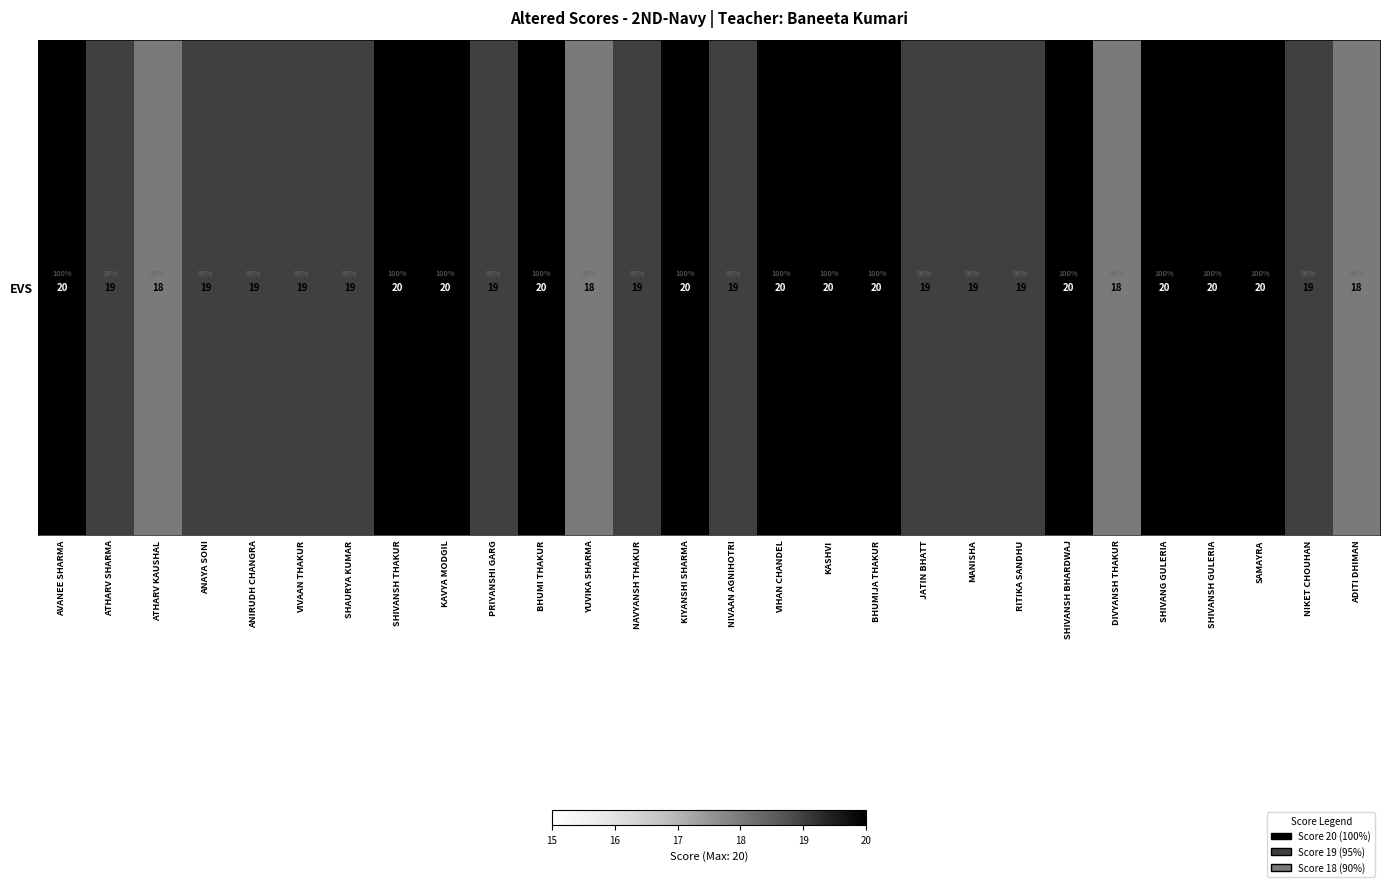

List the labels in order of value, largest first.

AVANEE SHARMA, SHIVANSH THAKUR, KAVYA MODGIL, BHUMI THAKUR, KIYANSHI SHARMA, VIHAN CHANDEL, KASHVI, BHUMIJA THAKUR, SHIVANSH BHARDWAJ, SHIVANG GULERIA, SHIVANSH GULERIA, SAMAYRA, ATHARV SHARMA, ANAYA SONI, ANIRUDH CHANGRA, VIVAAN THAKUR, SHAURYA KUMAR, PRIYANSHI GARG, NAVYANSH THAKUR, NIVAAN AGNIHOTRI, JATIN BHATT, MANISHA, RITIKA SANDHU, NIKET CHOUHAN, ATHARV KAUSHAL, YUVIKA SHARMA, DIVYANSH THAKUR, ADITI DHIMAN